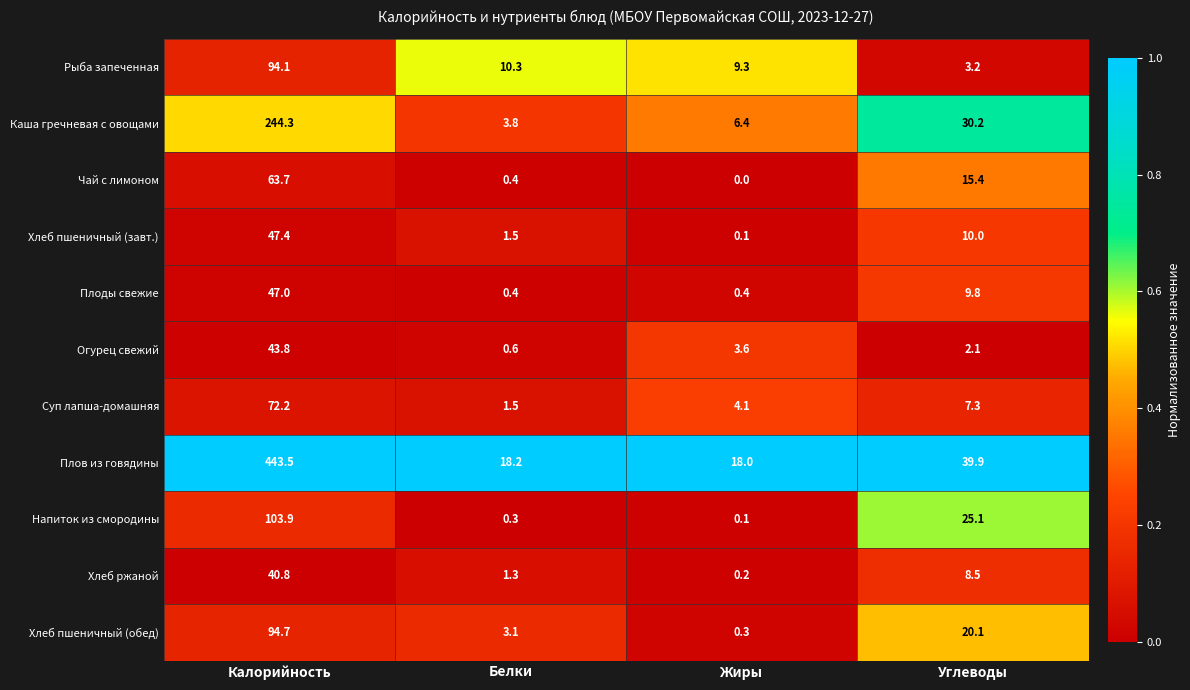

What is the difference between the Суп лапша-домашняя values at Углеводы and Жиры?

3.2